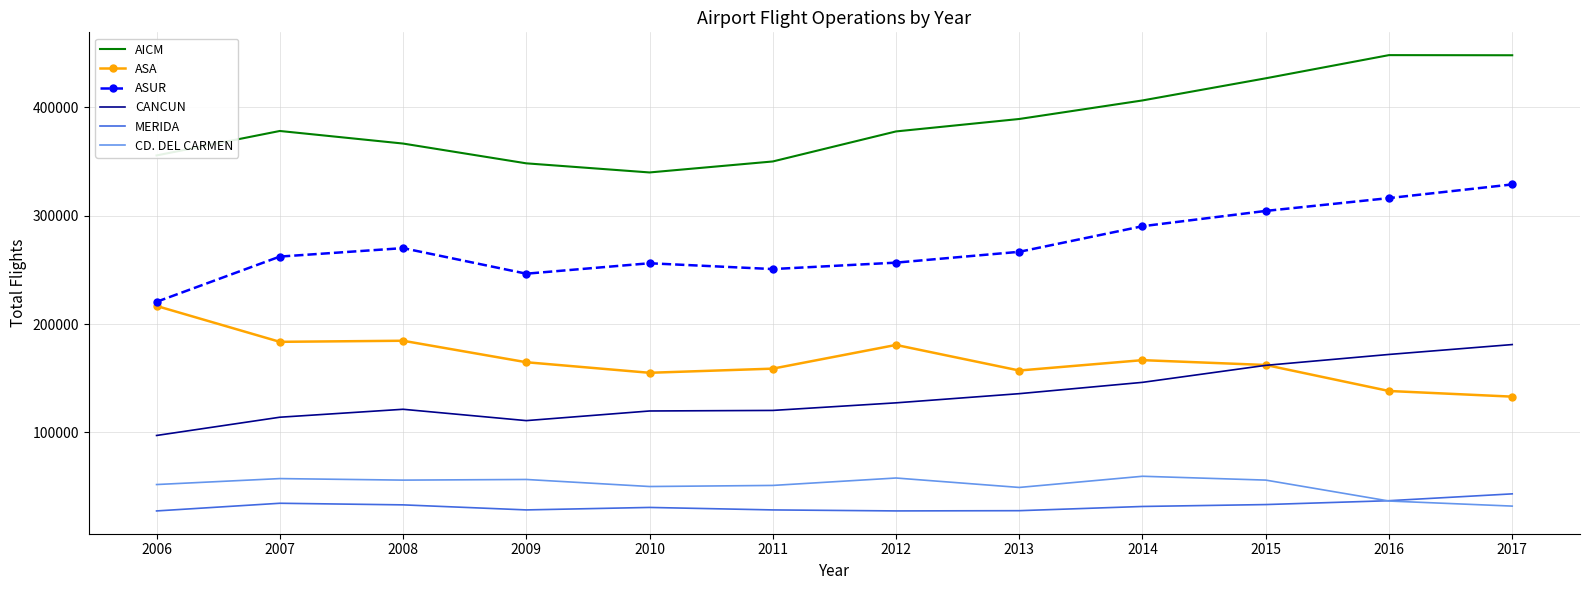

What is the smallest value displayed?

27610